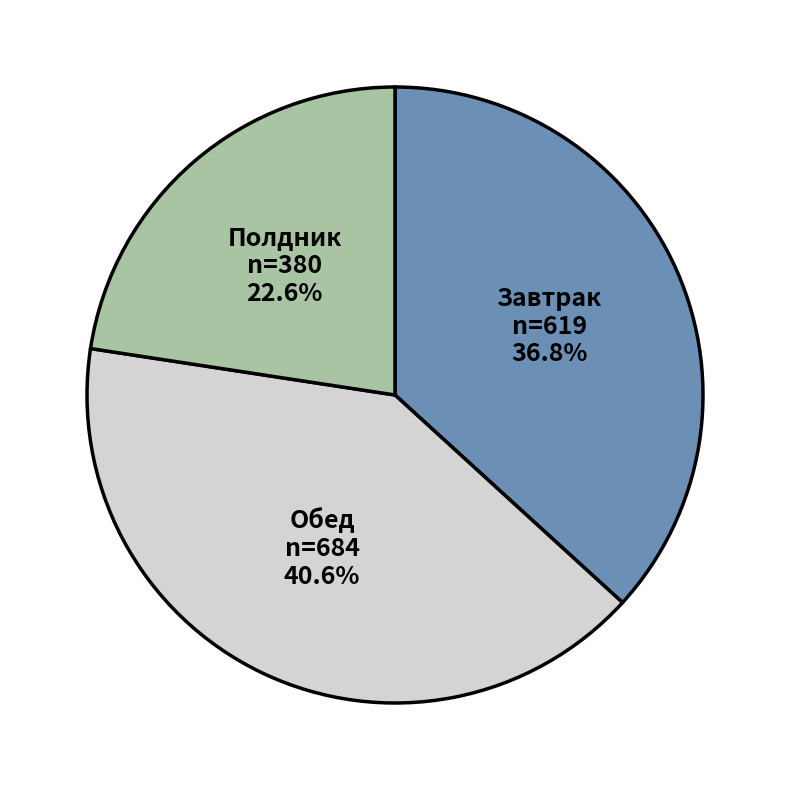

Approximately how many times larger is the value at Завтрак compared to Полдник?

1.6